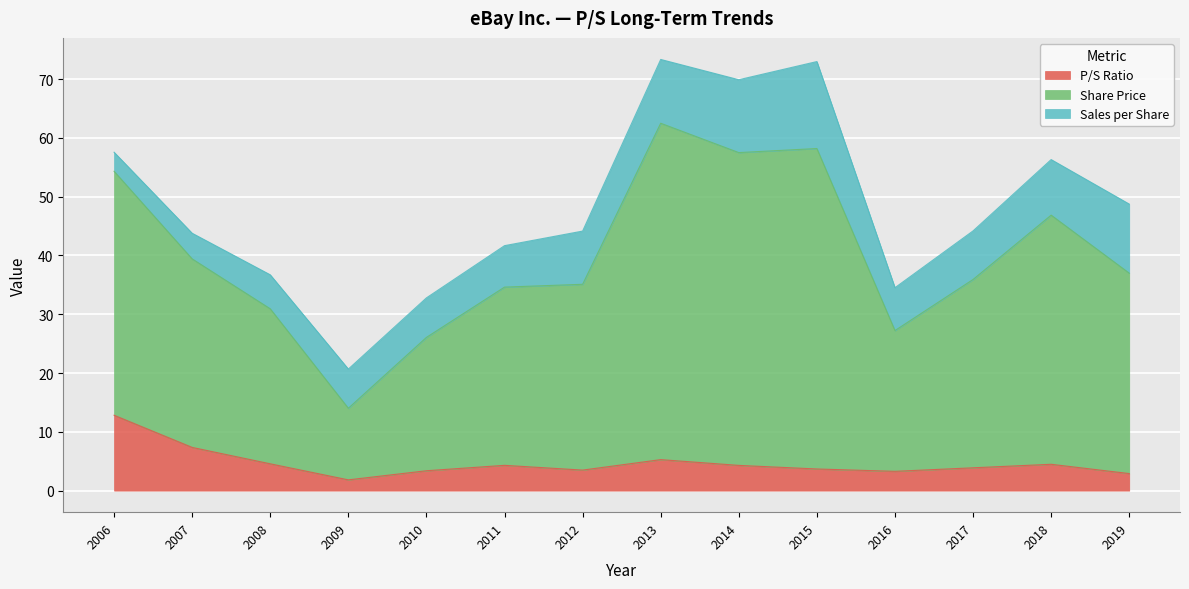

How many interior local peaks does the P/S Ratio series have?

3